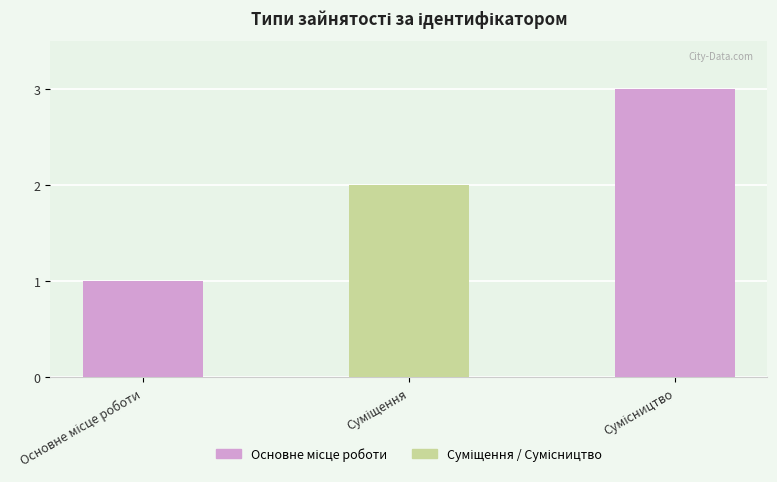

What is the label of the 2nd bar from the left?

Суміщення